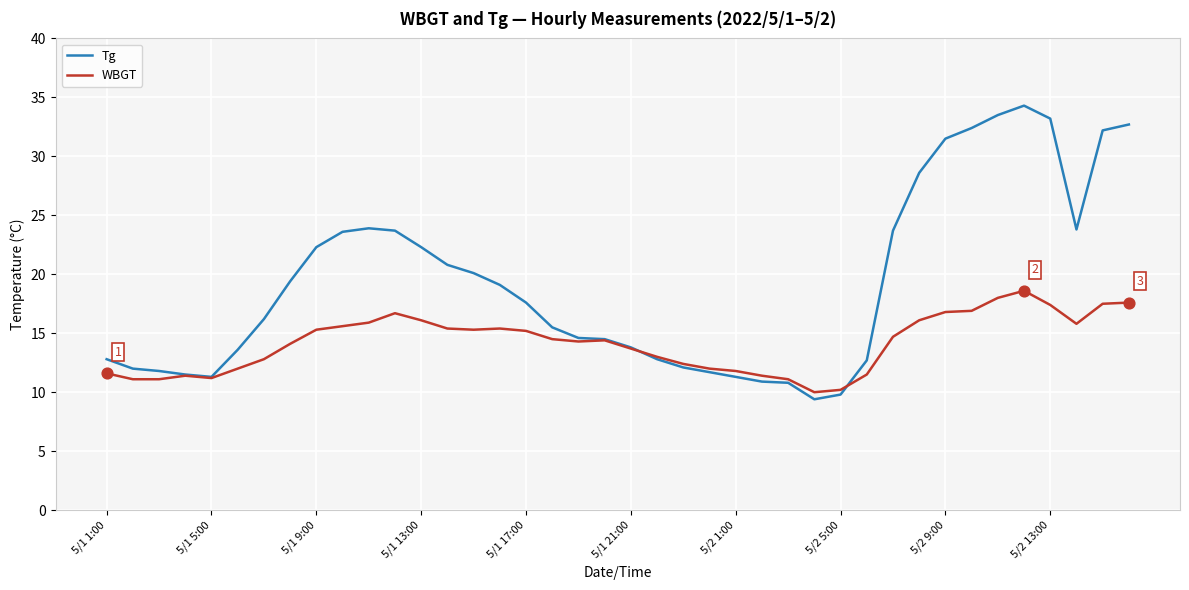

Which series has the largest total across all categories?

Tg